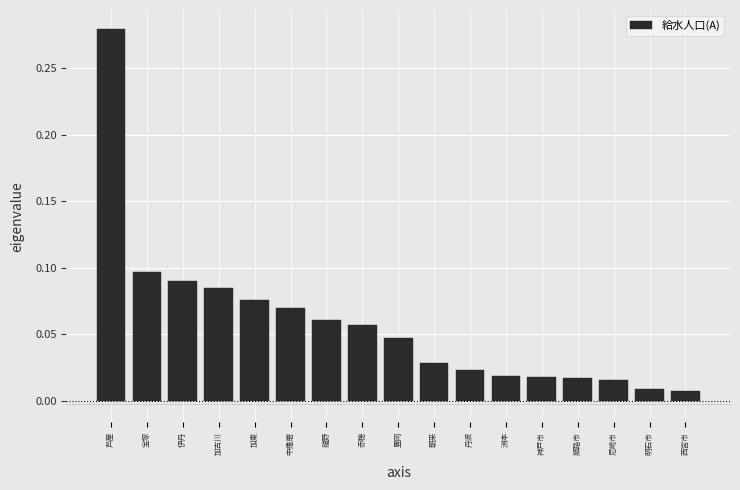

What is the label of the 14th bar from the left?

姫路市